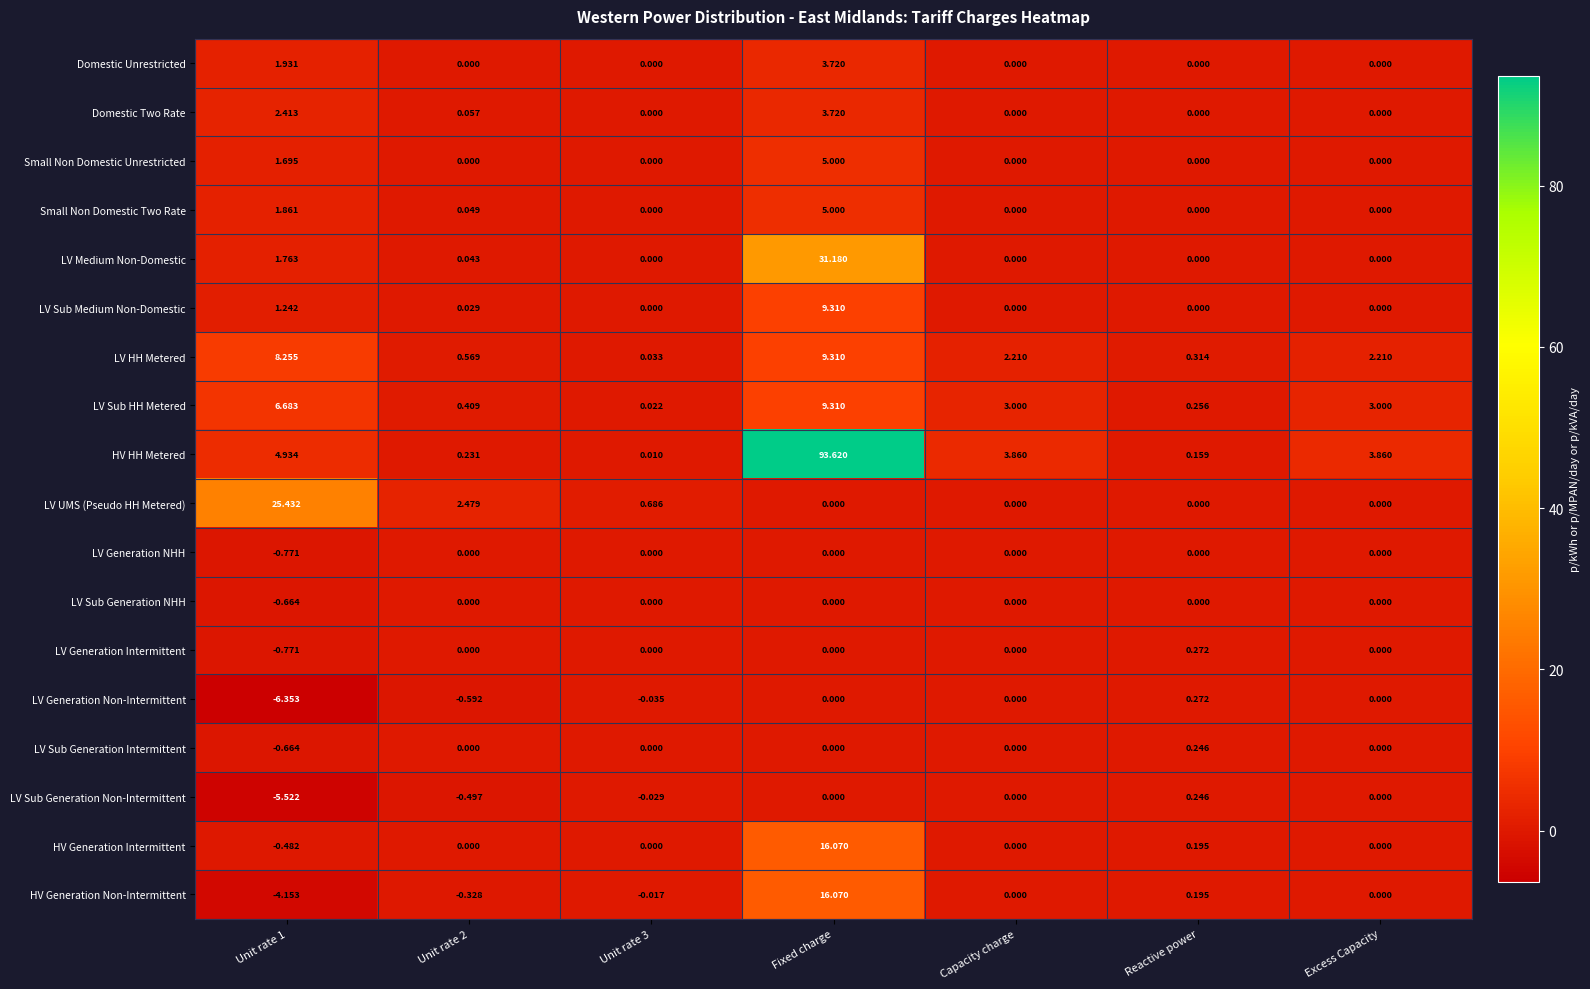

At which category is the sum across all series the highest?

Fixed charge